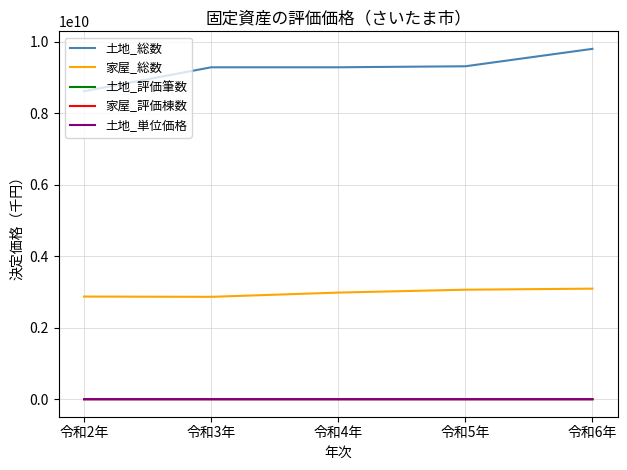

What is the difference between the highest and lowest values at 令和3年?

9281754869